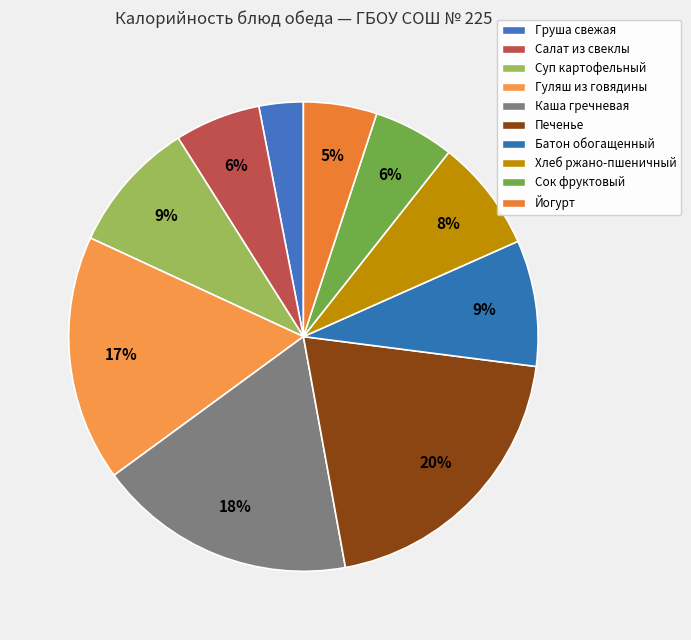

Does any single category account for the majority?

No